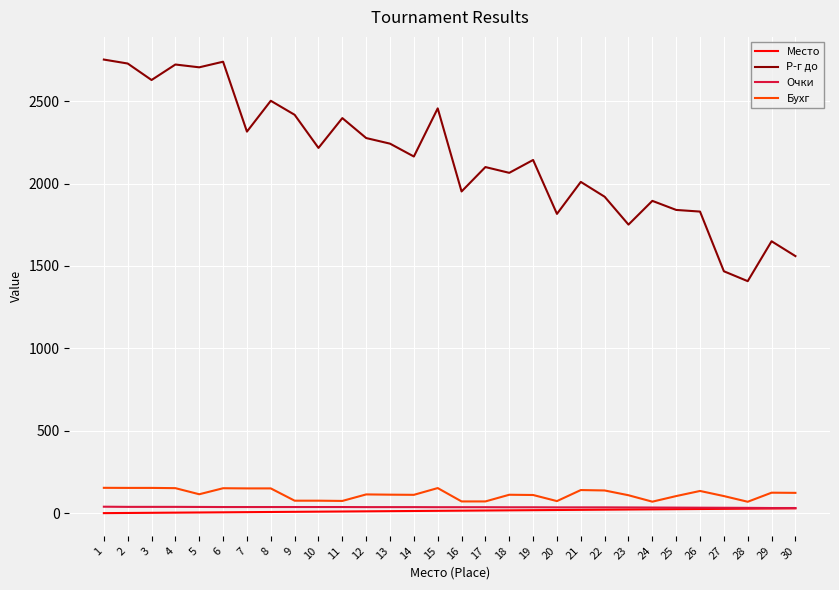

True or false: Р-г до and Очки intersect in this chart.

False